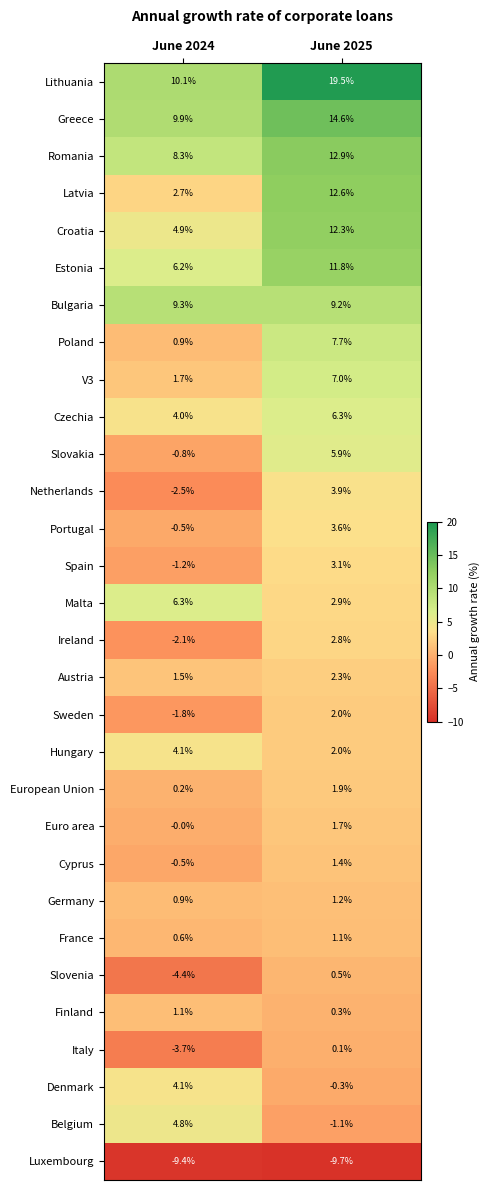

What is the sum of the Hungary values at June 2025 and June 2024?

6.1